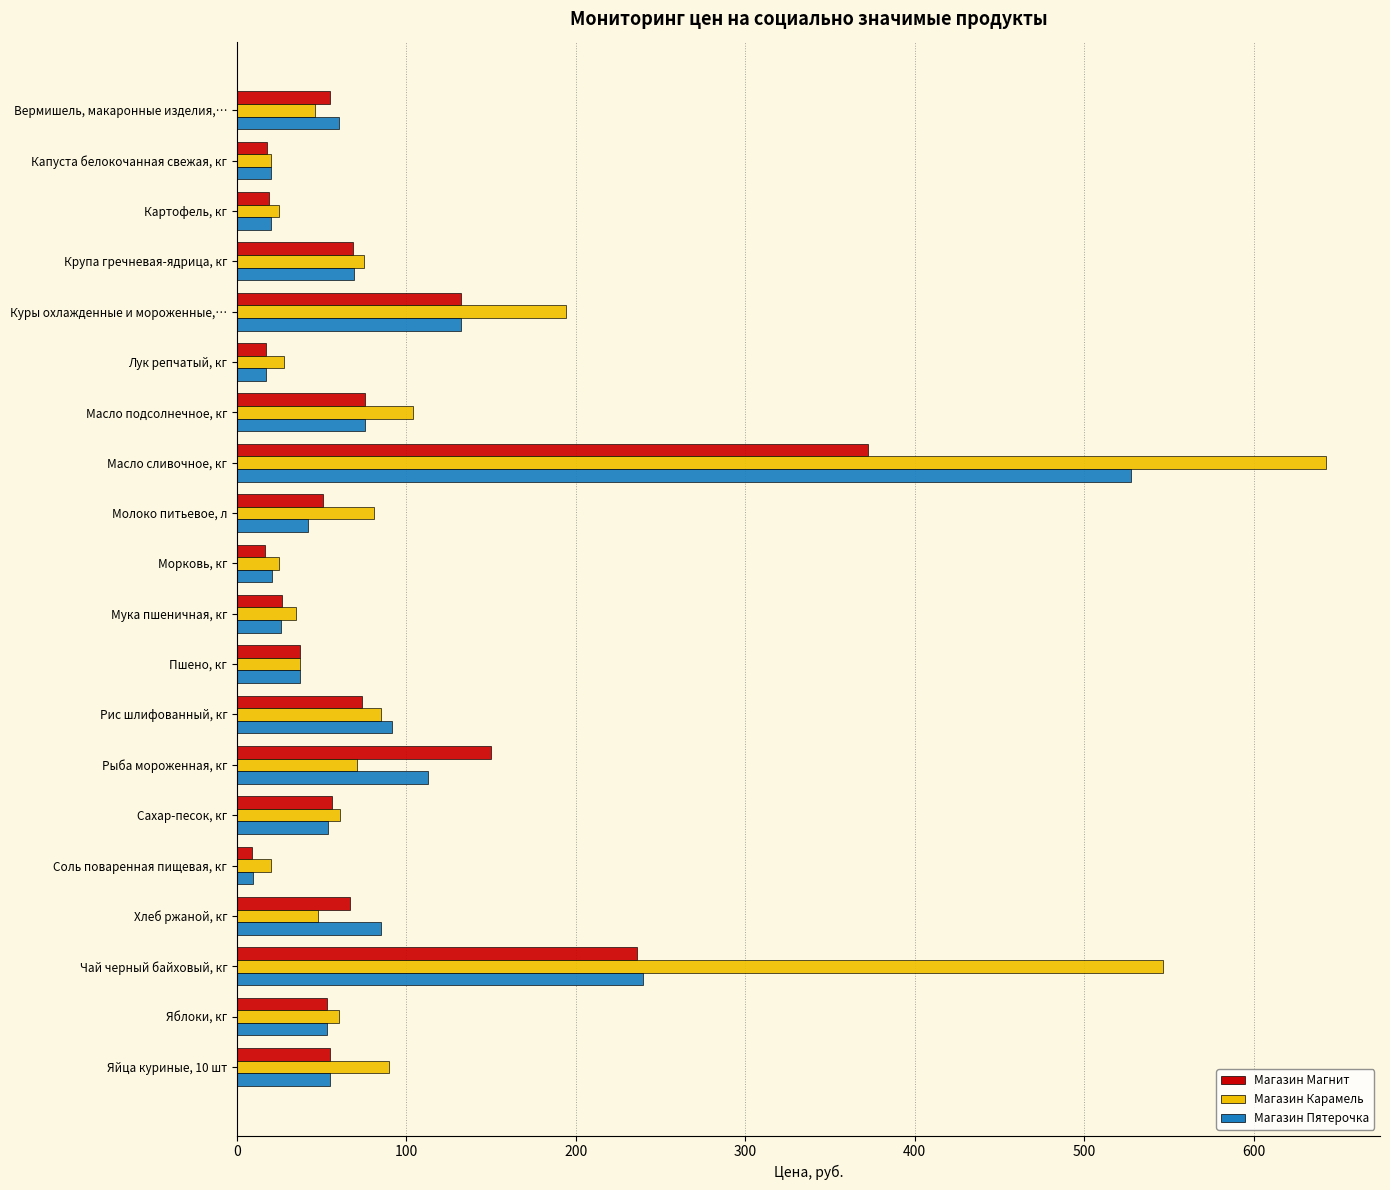

What is the minimum value for Магазин Карамель?

20.0